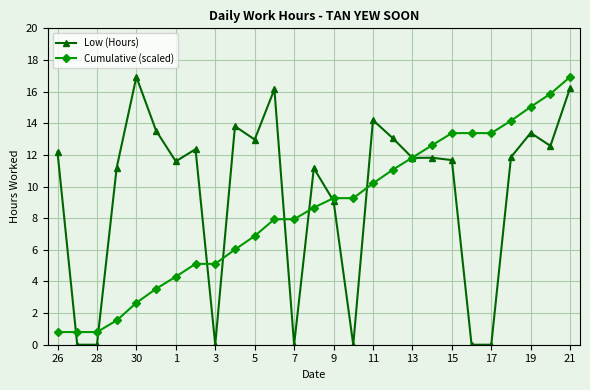

Rank the series by their average value, from highest to lowest.

Low (Hours), Cumulative (scaled)